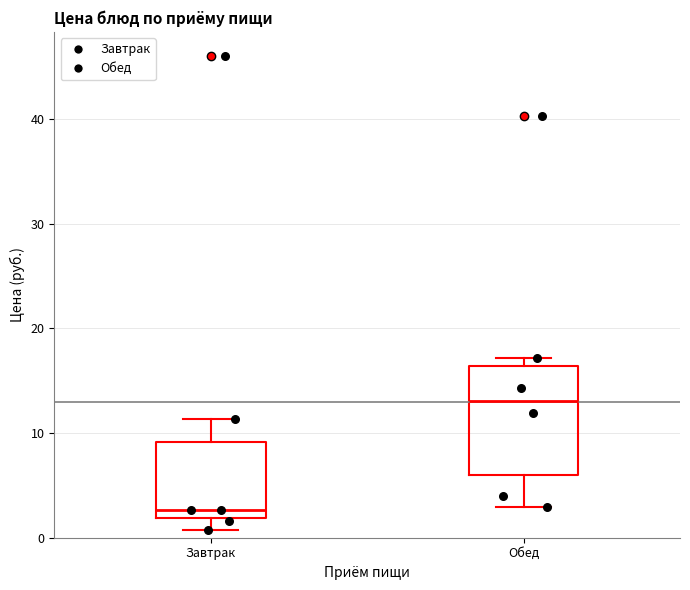

Which box has the highest median line?

Обед